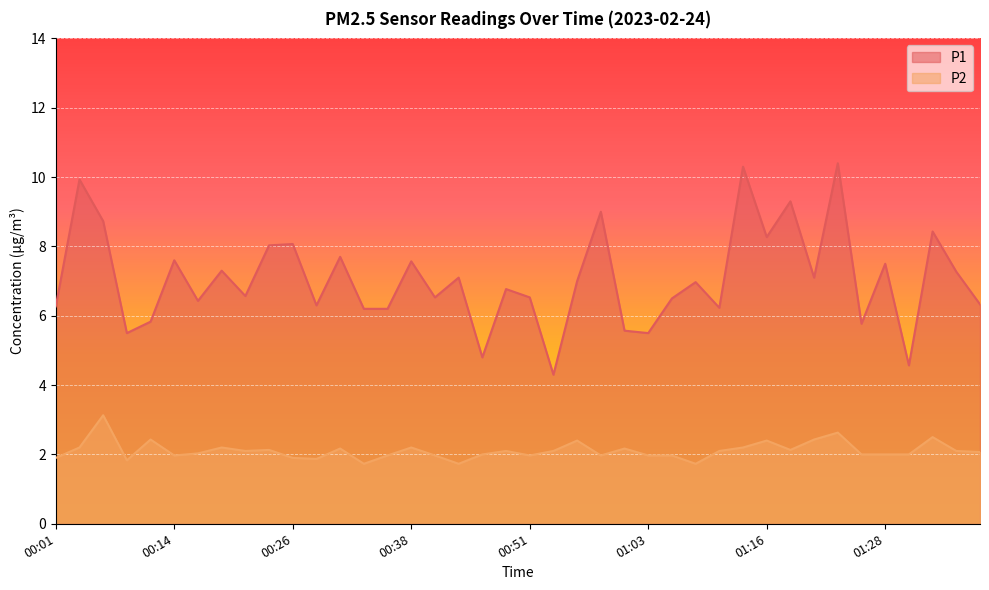

How many distinct data groups are displayed?

2